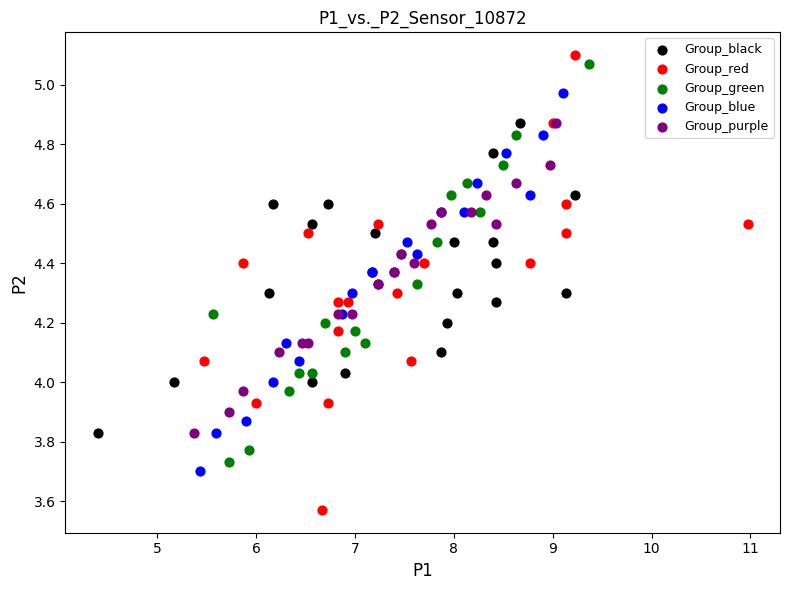

Which series has the widest spread of Y values?

Group_red